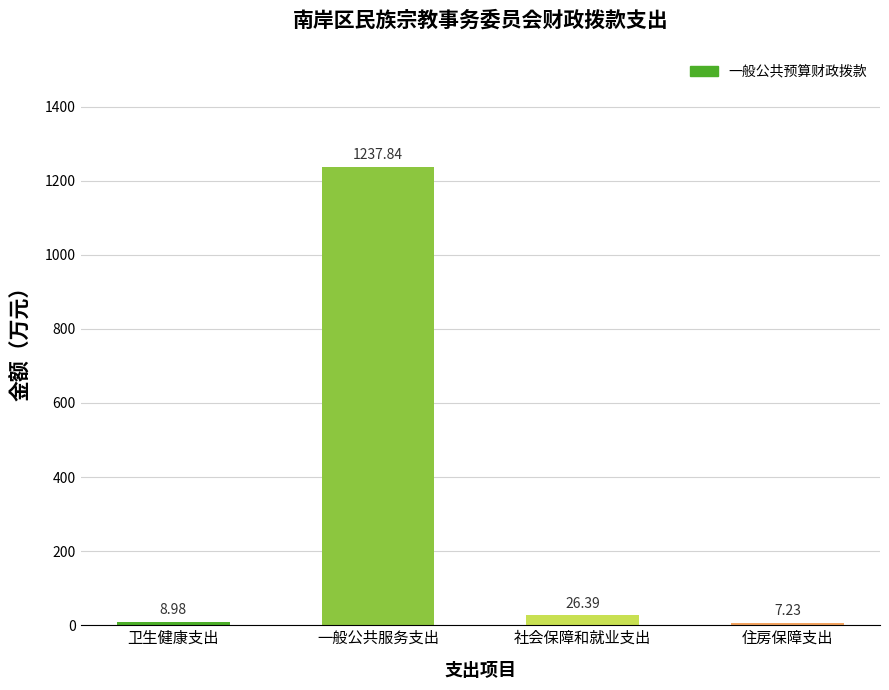

Rank the categories by value from lowest to highest.

住房保障支出, 卫生健康支出, 社会保障和就业支出, 一般公共服务支出